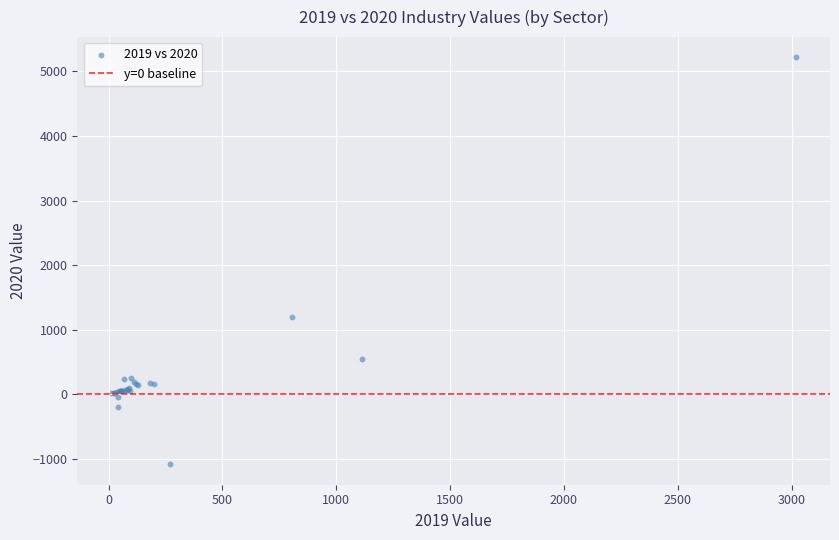

What Y value in the scatter plot is closest to 2064?

1197.2